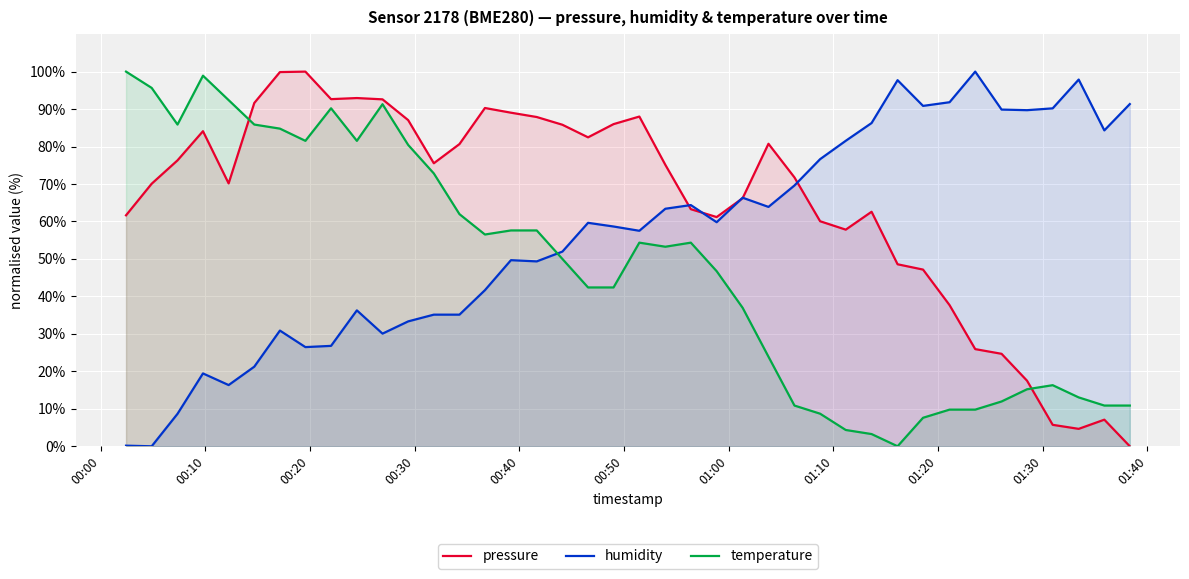

After their last crossing, which series has the higher values: humidity or temperature?

humidity